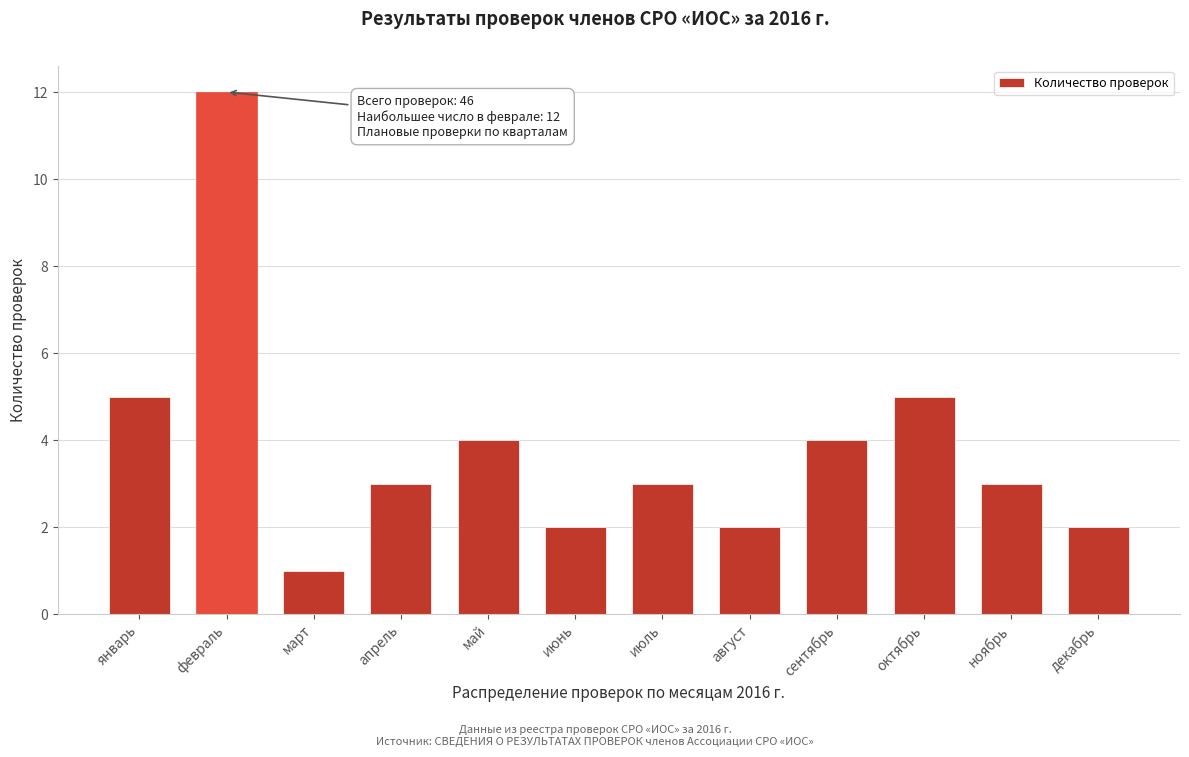

Reading left to right, what are all the values shown in this chart?

5	12	1	3	4	2	3	2	4	5	3	2